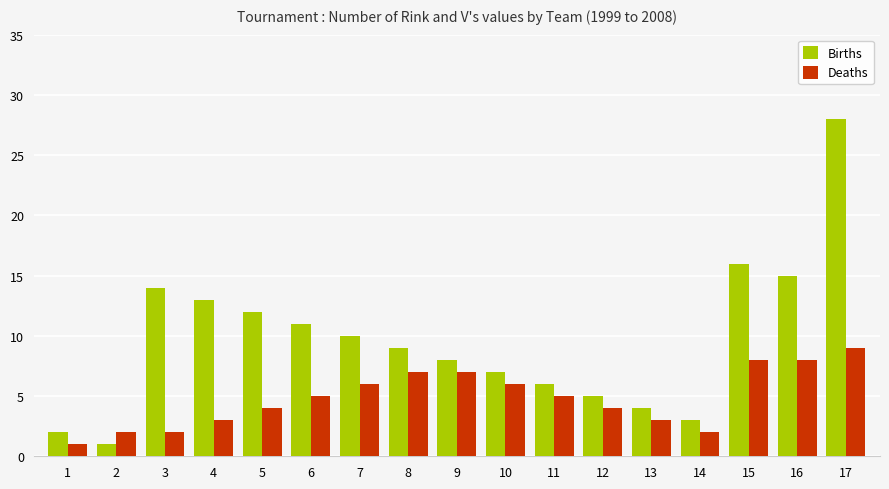

How many groups of bars are there?

17